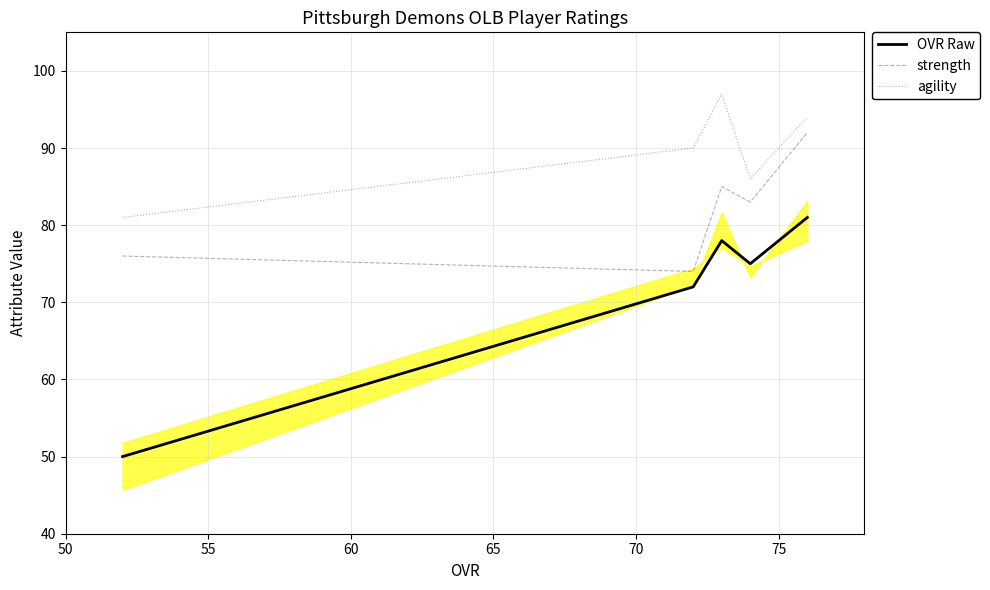

Rank the series by their maximum value, from highest to lowest.

agility, strength, OVR Raw